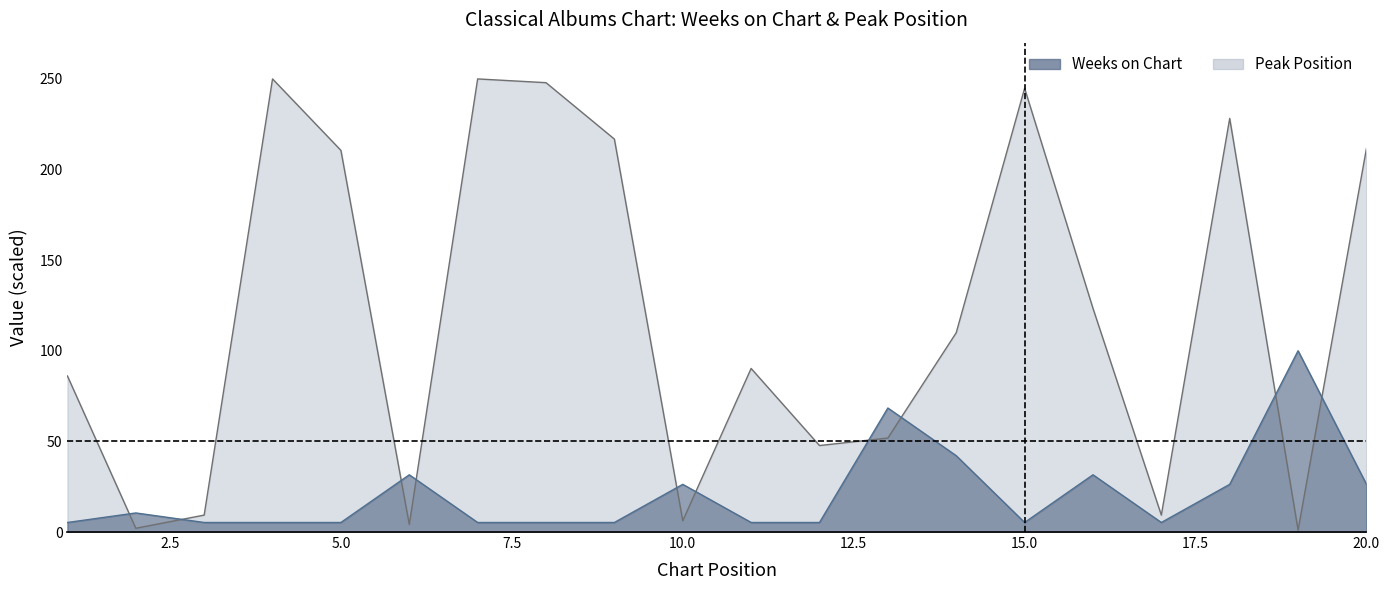

Does the chart have visible grid lines?

No